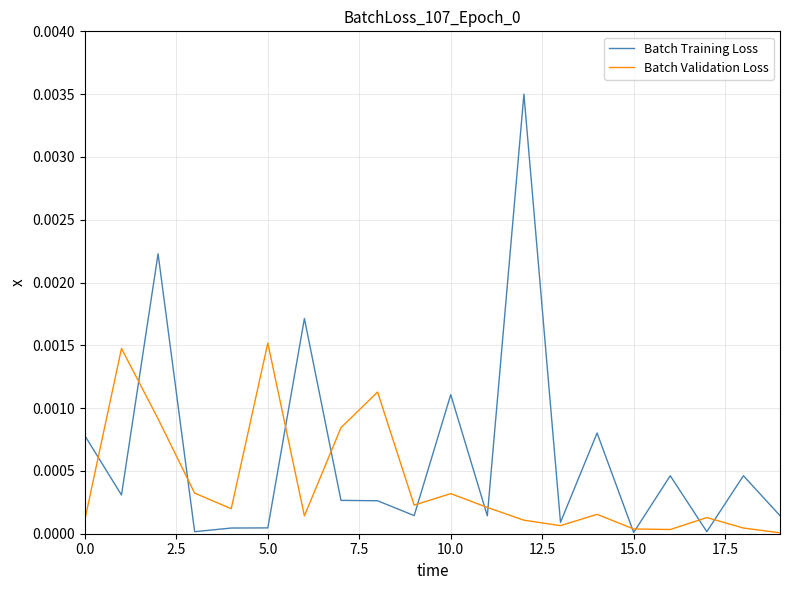

Is this an area chart (filled region under the line)?

No